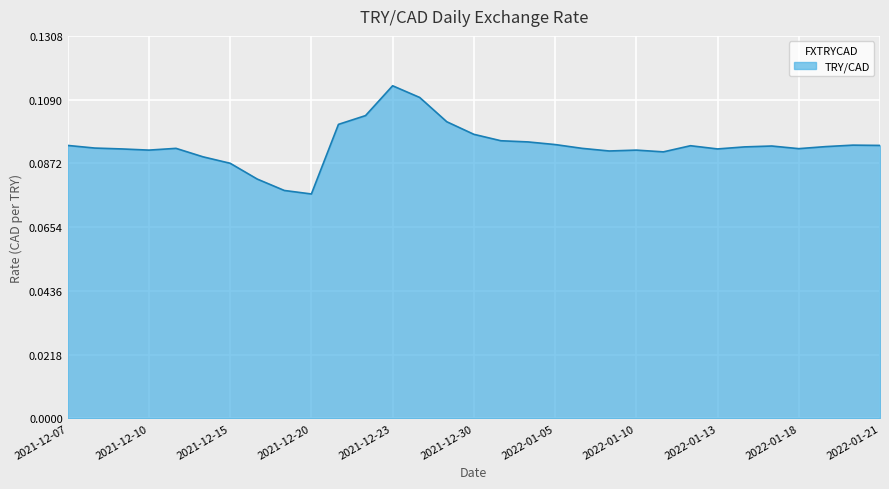

Count the number of categories in the chart.

31